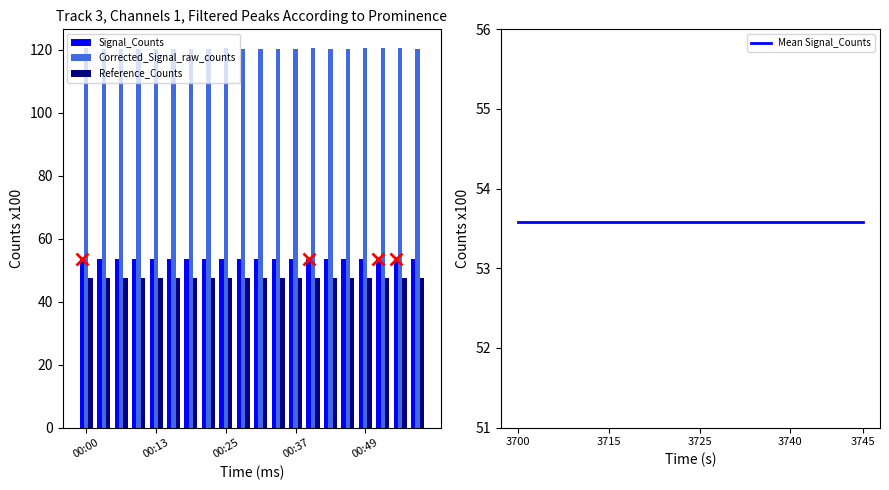

How many distinct data groups are displayed?

3